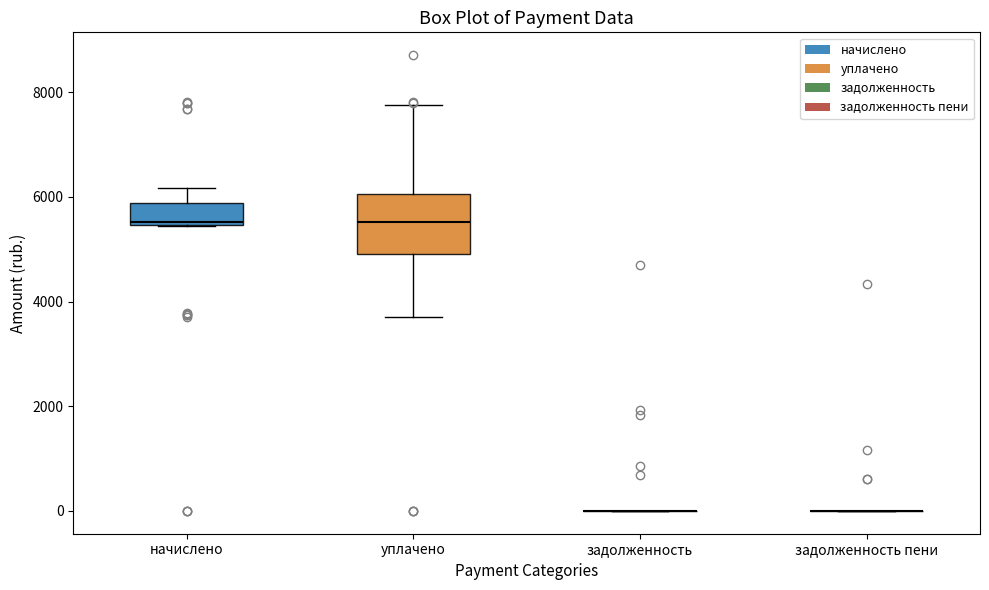

Reading left to right, read every box against the y-axis: the position of its median line, the range the box covers, and the ends of its whiskers. The values are not printed on the chart, so give them approximately, as read against the axis.

начислено: median 5600, box 5400 to 5800, whiskers 5400 to 6200
уплачено: median 5600, box 5000 to 6000, whiskers 3800 to 7800
задолженность: box collapsed to a line at 0, whiskers 0 to 0
задолженность пени: box collapsed to a line at 0, whiskers 0 to 0